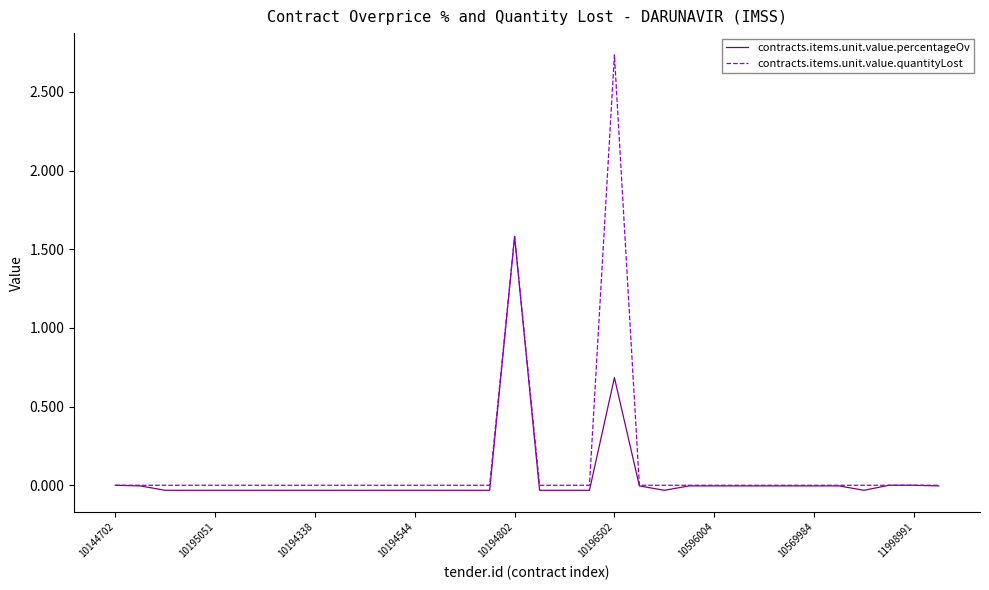

List the series in order of their peak value, lowest first.

contracts.items.unit.value.percentageOv, contracts.items.unit.value.quantityLost